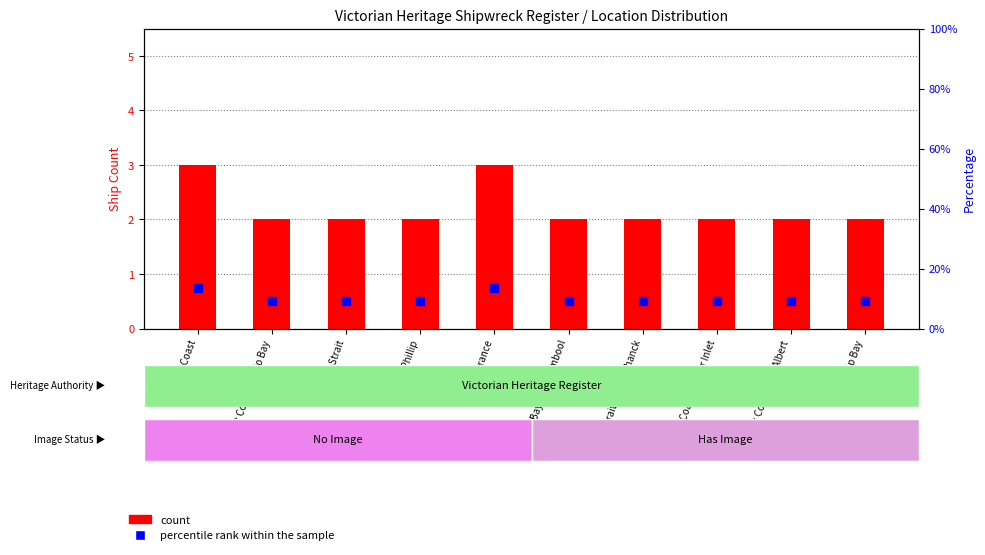

At which category is the sum across all series the highest?

East Coast